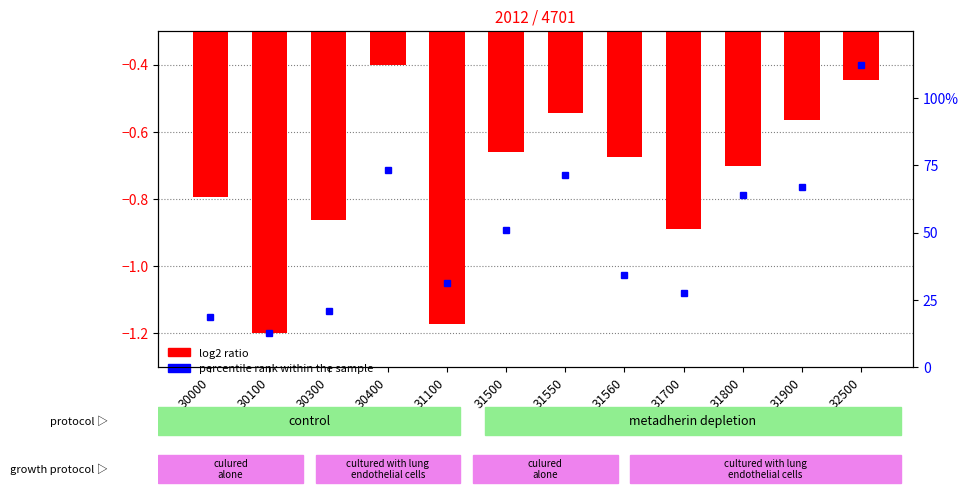

Reading right to left, extract all data points from this chart.

-0.4	-0.6	-0.7	-0.9	-0.7	-0.5	-0.7	-1.2	-0.4	-0.9	-1.2	-0.8